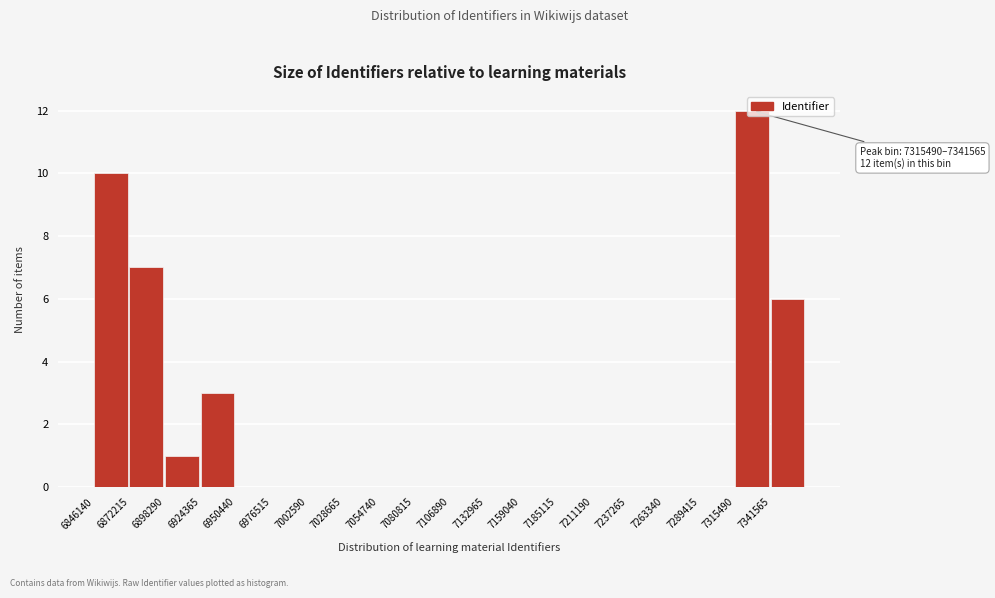

Over which range of the x-axis is the bar tallest?

7315000 to 7340000